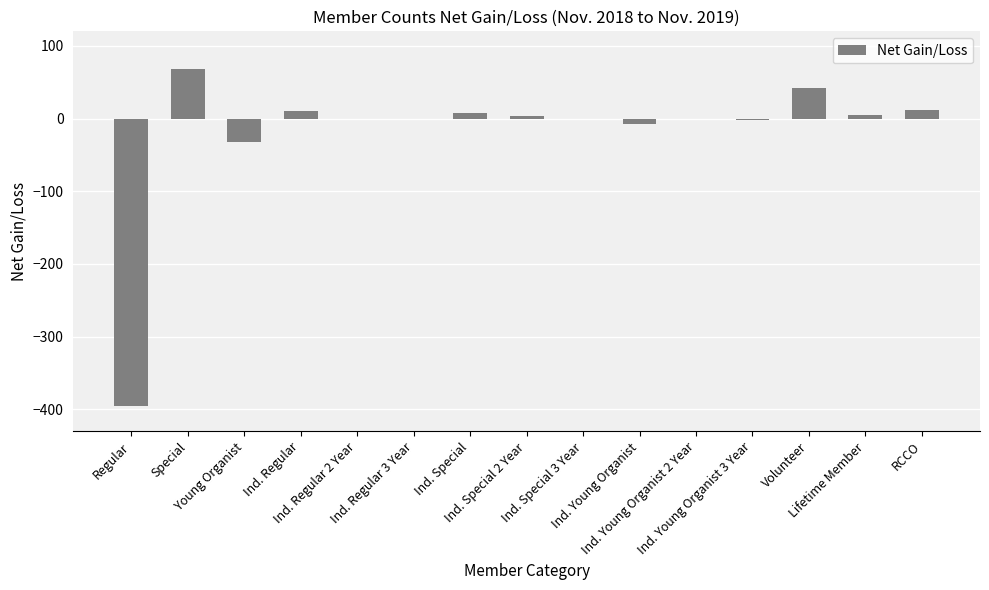

Does the chart contain stacked bars?

No